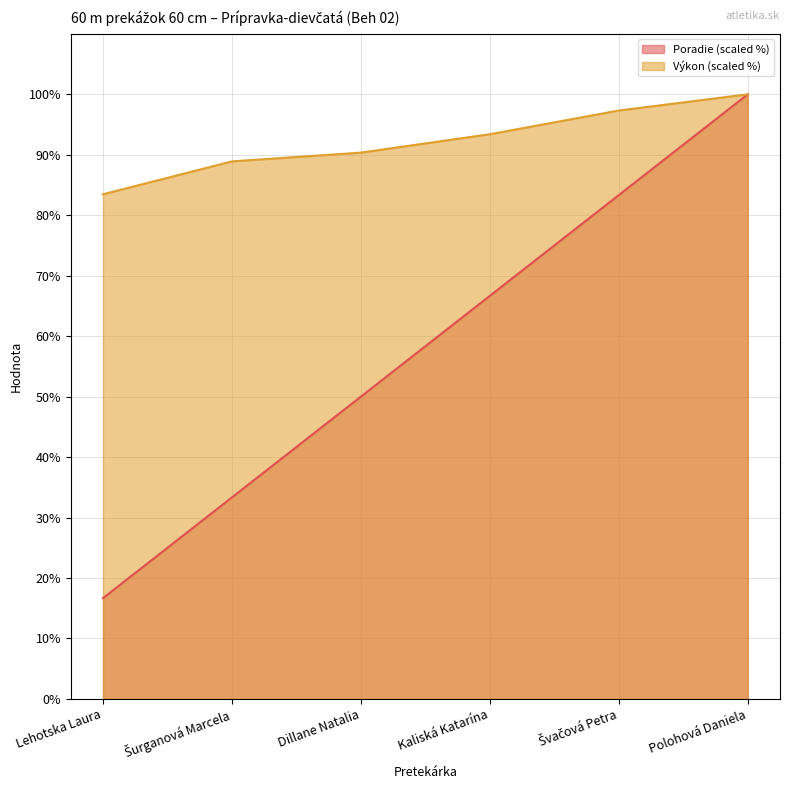

Is it true that Výkon equals 100.0 at Polohová Daniela?

True